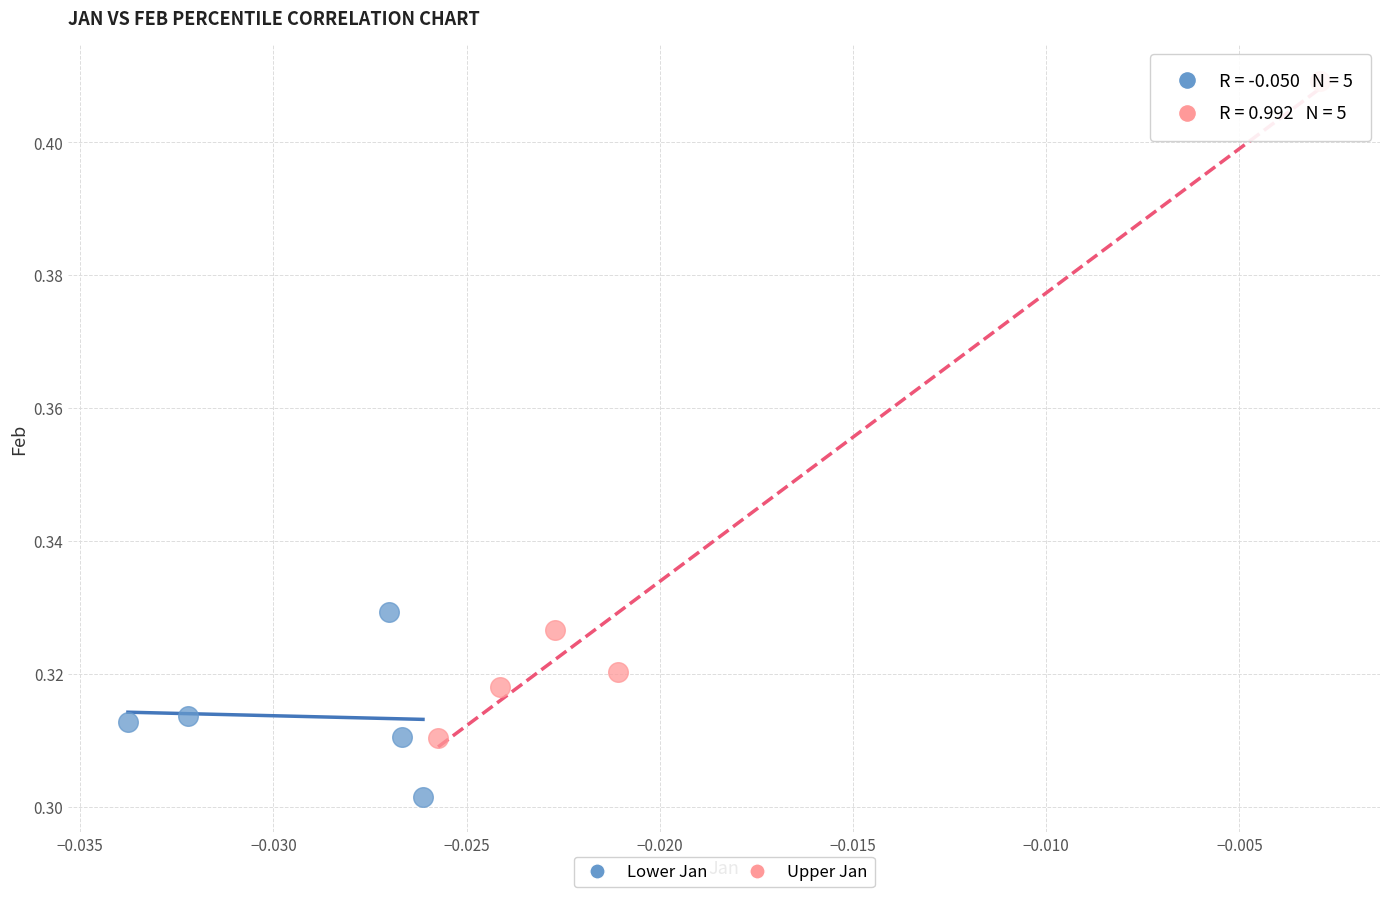

Which series contains the lowest Y value?

Lower Jan